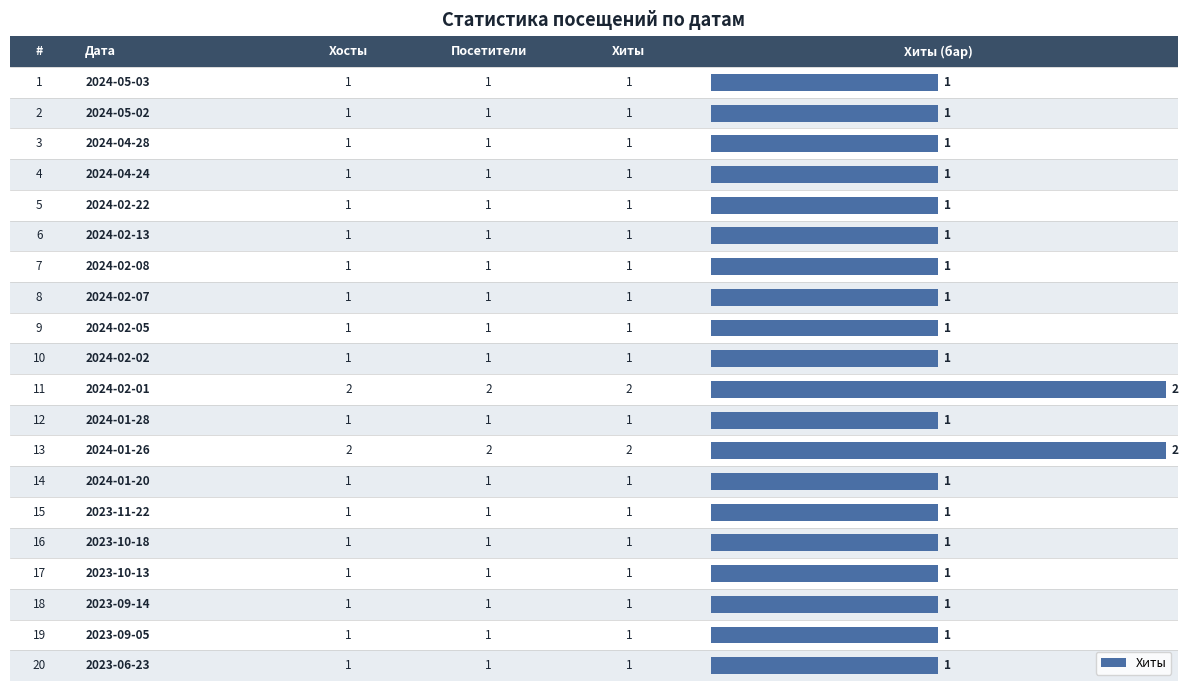

What is the lowest value of the Хиты series?

1